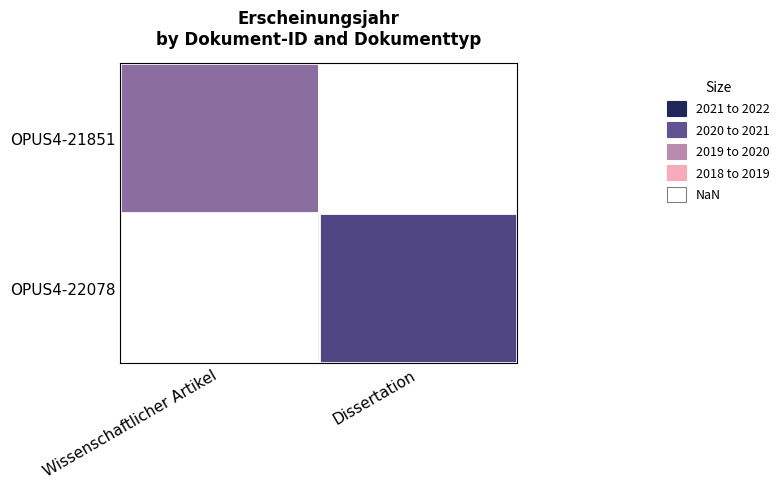

Rank the series by their maximum value, from lowest to highest.

OPUS4-21851, OPUS4-22078